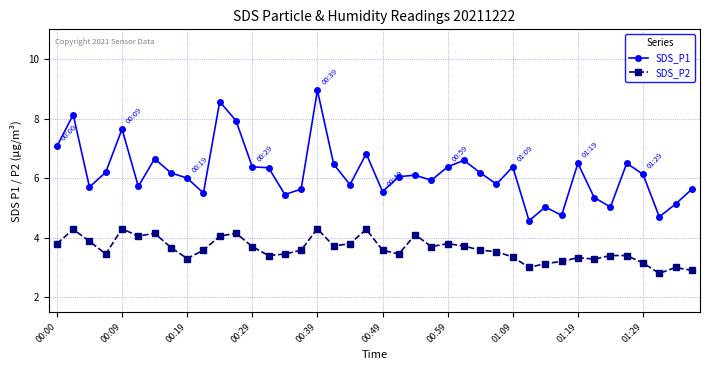

Is this an area chart (filled region under the line)?

No